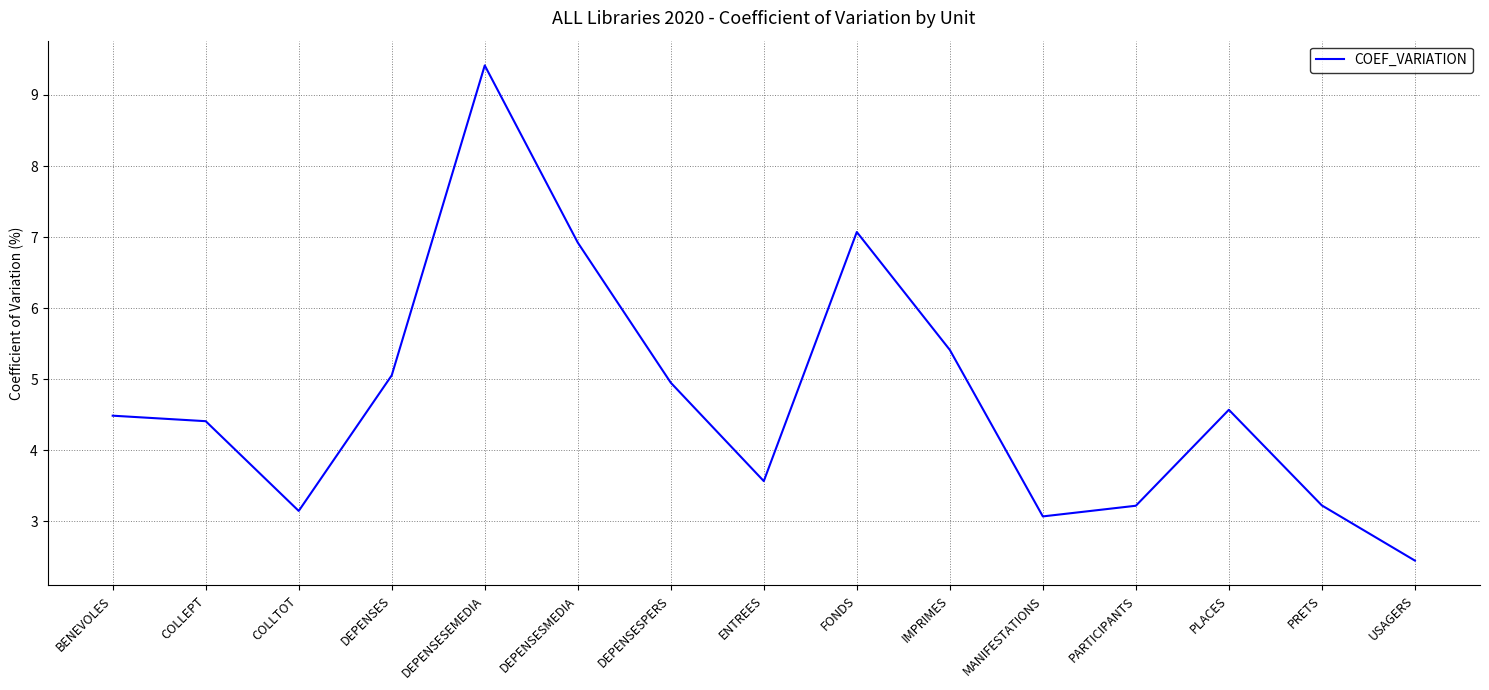

What is the greatest value displayed?

9.4